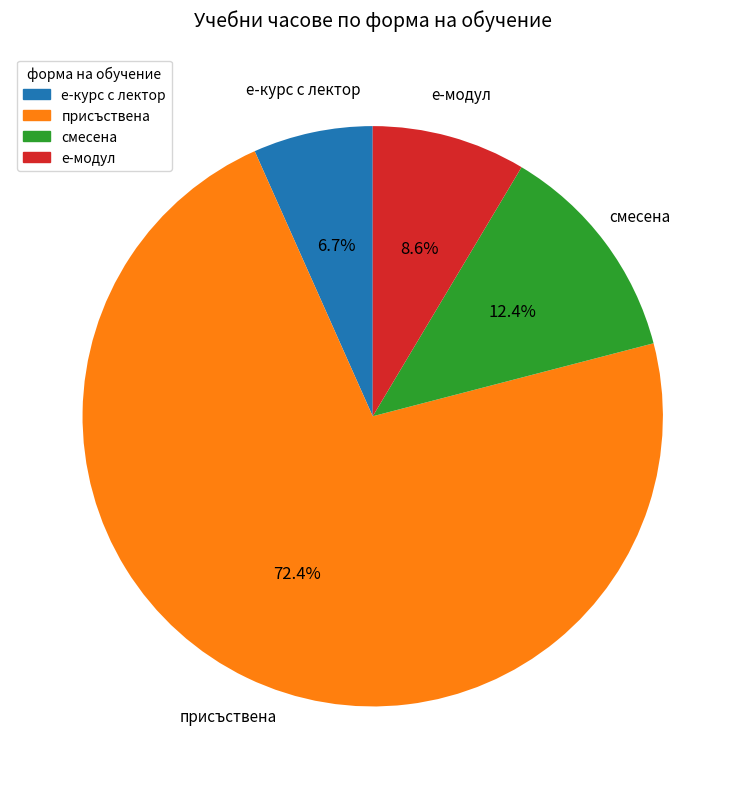

How many segments does this pie chart have?

4